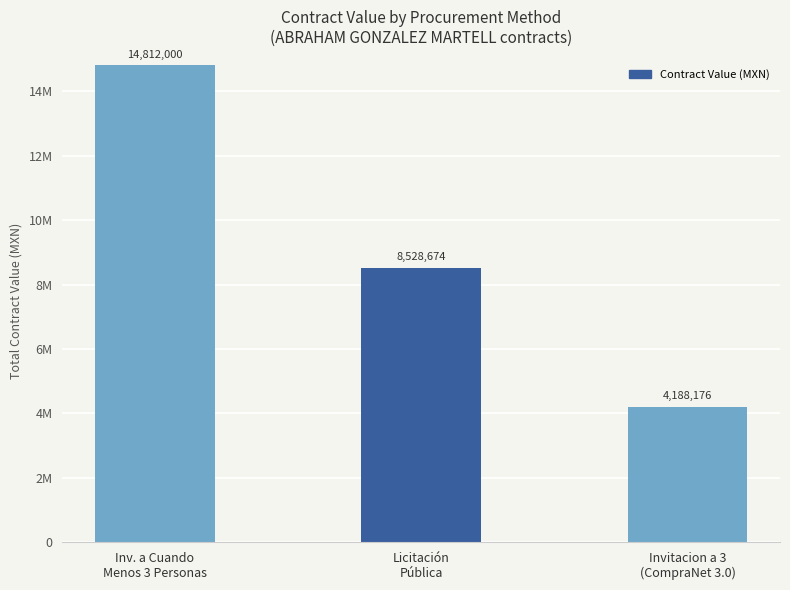

What is the label of the 1st bar from the left?

Inv. a Cuando
Menos 3 Personas